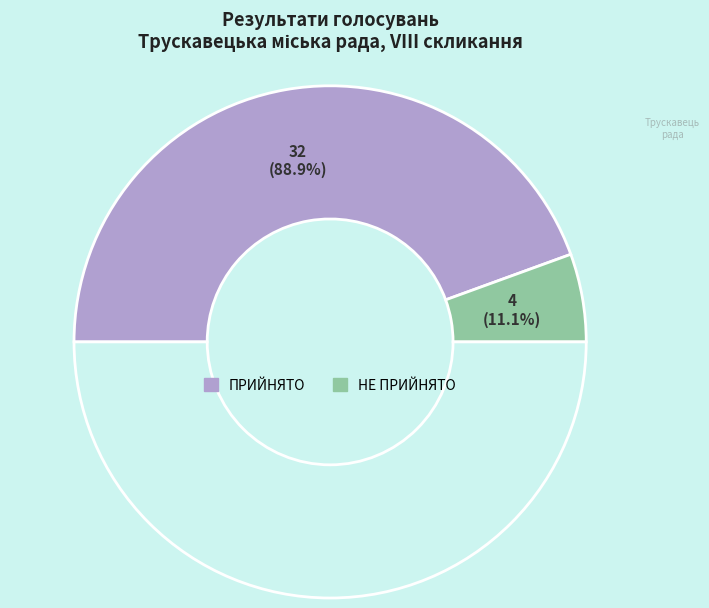

What percentage do НЕ ПРИЙНЯТО and ПРИЙНЯТО together represent?

100.0%